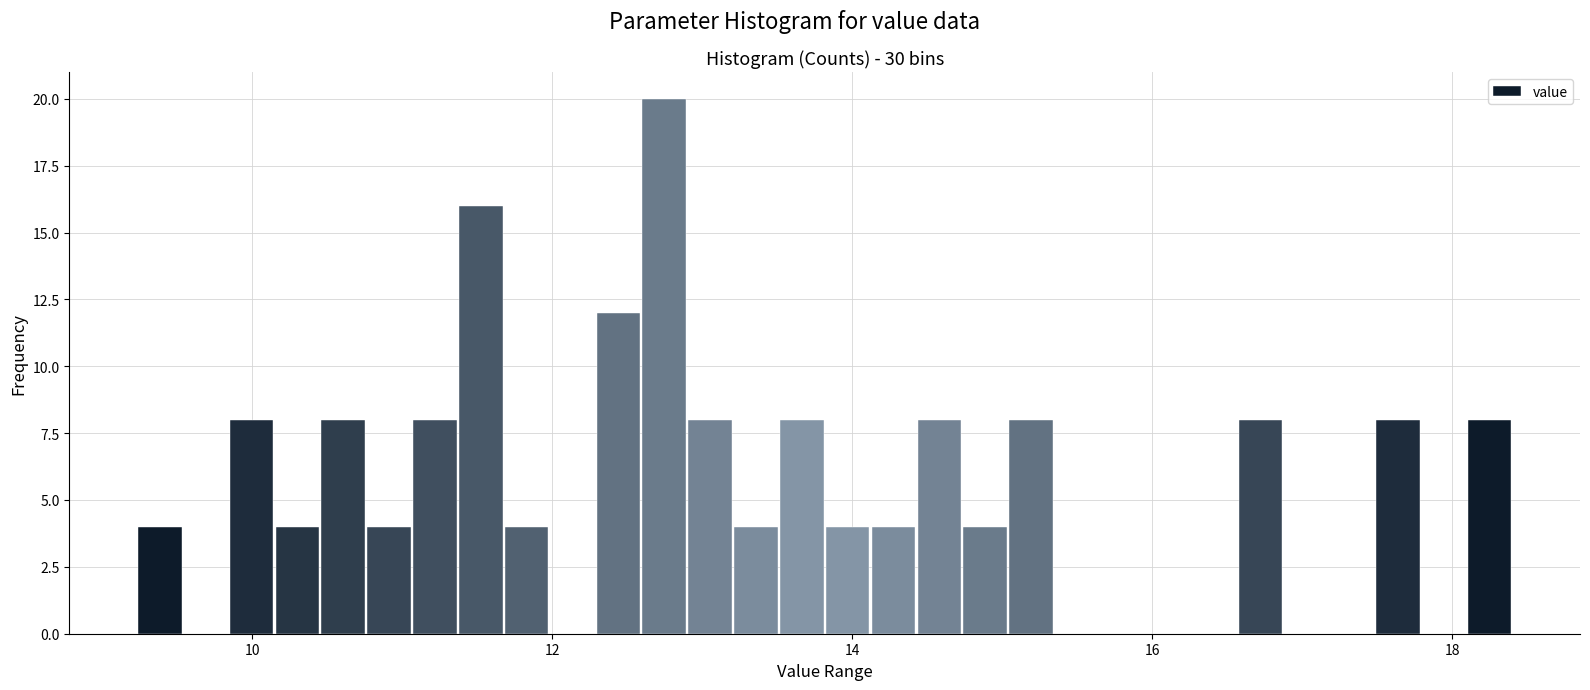

Read against the x-axis, roughly where is the centre of the tallest bar?

12.8